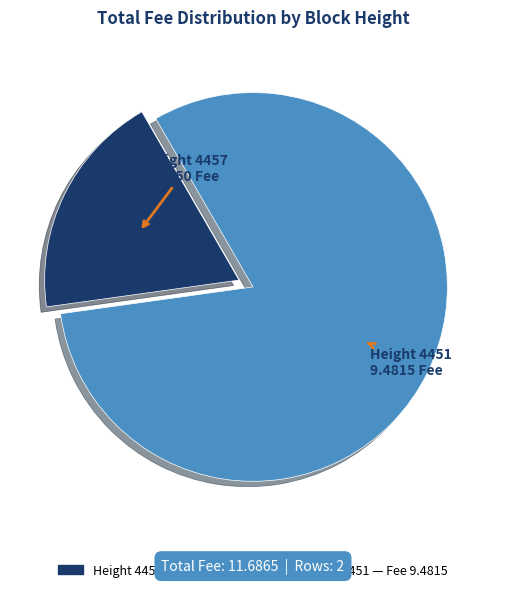

How many slices are in this pie chart?

2